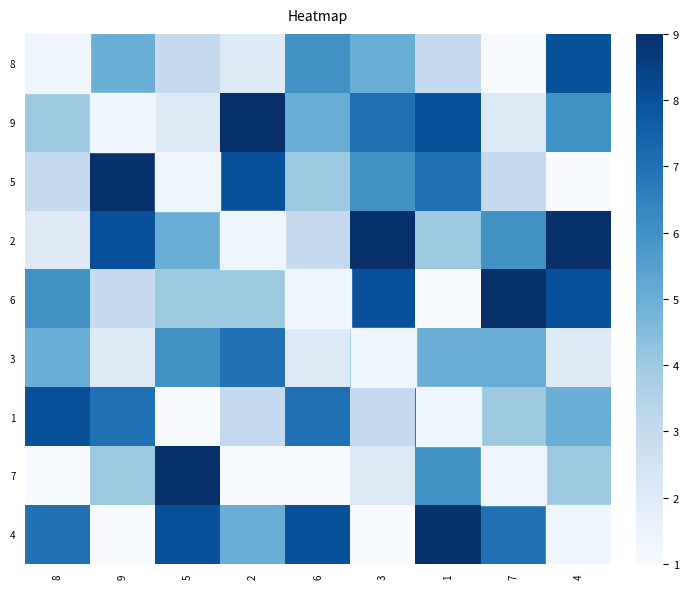

Which category has the lowest value across all series?

7